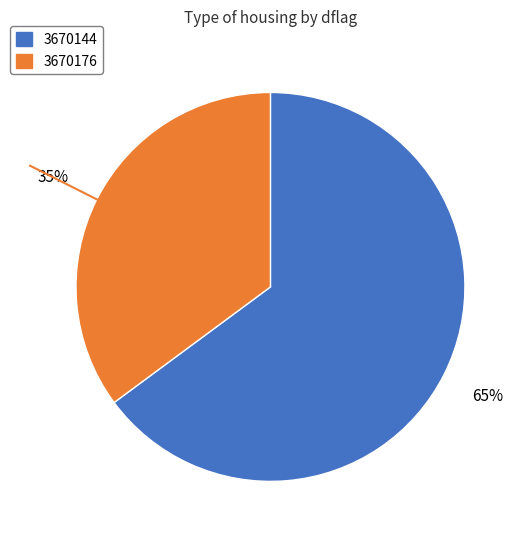

Does 3670144 account for over 50% of the chart?

Yes